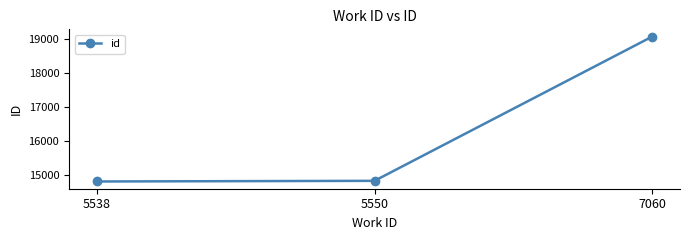

What is the difference between the second highest and minimum values?

19